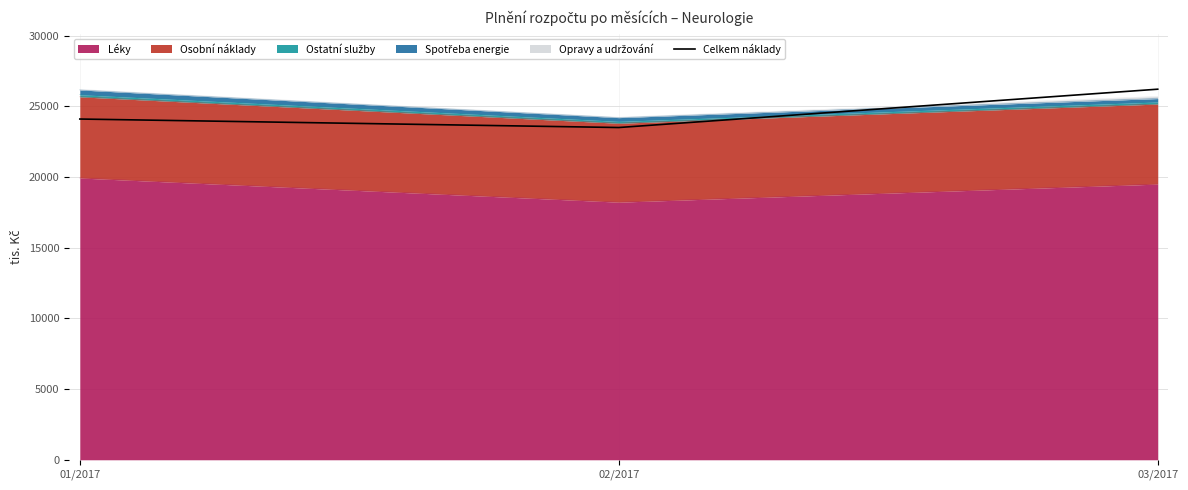

Where does the data first go above 24101?

01/2017